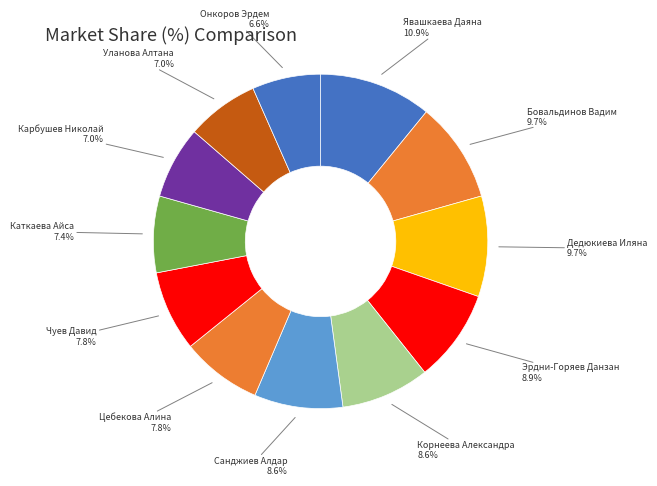

Is it true that Бовальдинов Вадим is 3% of the pie?

False